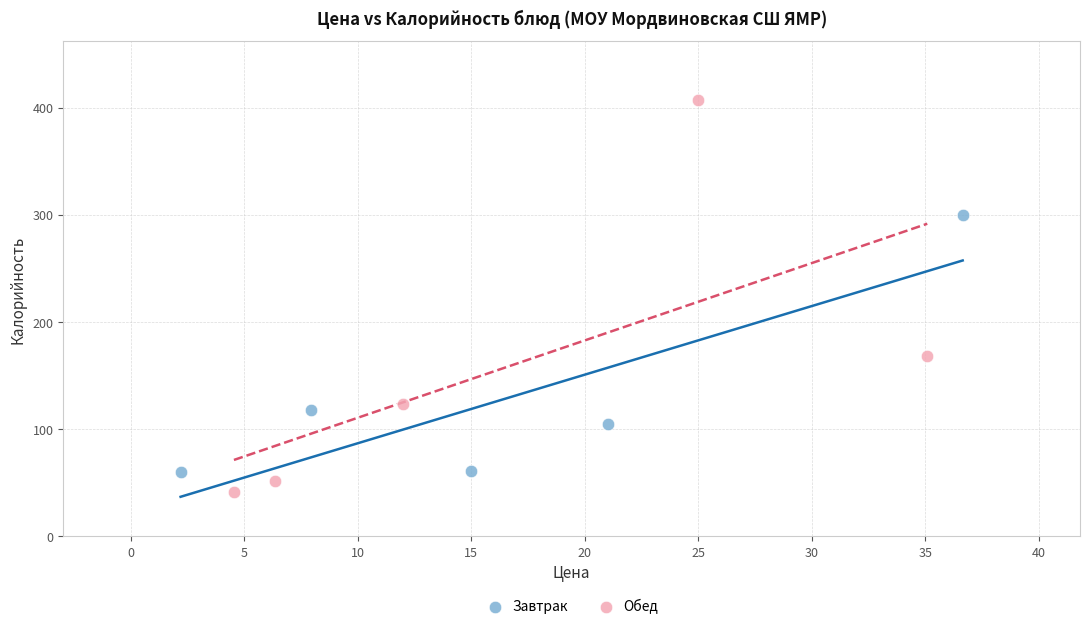

Which series reaches the minimum Y coordinate?

Обед